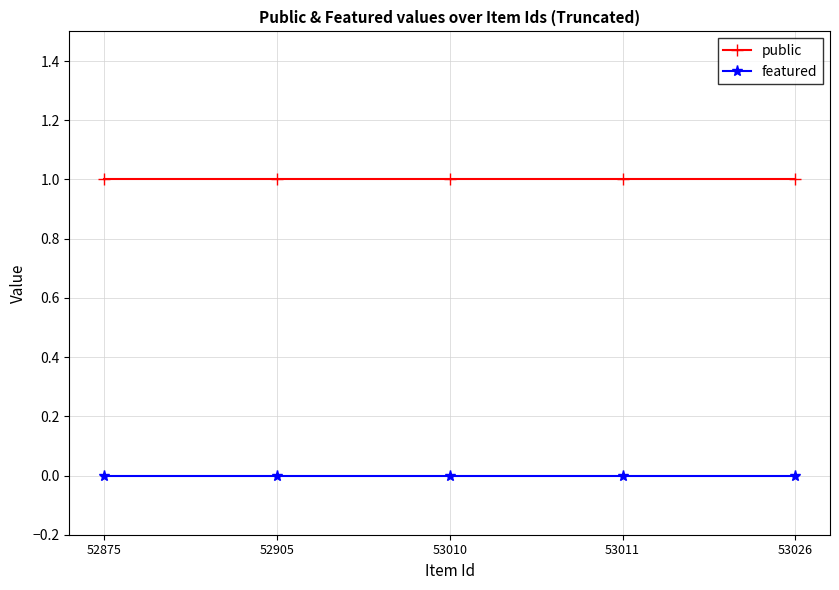

Which series has the largest total across all categories?

public